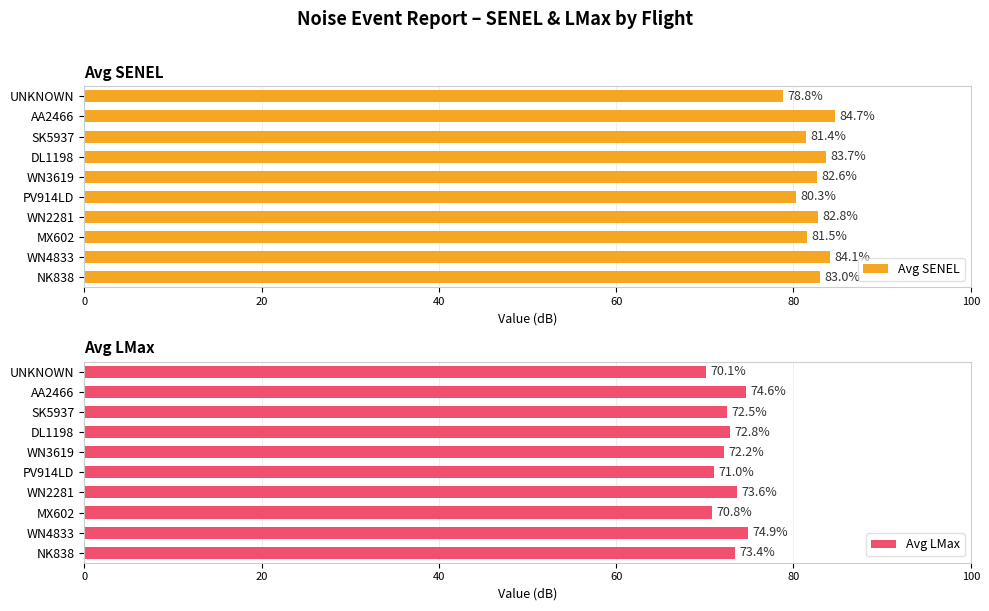

How many distinct data groups are displayed?

2